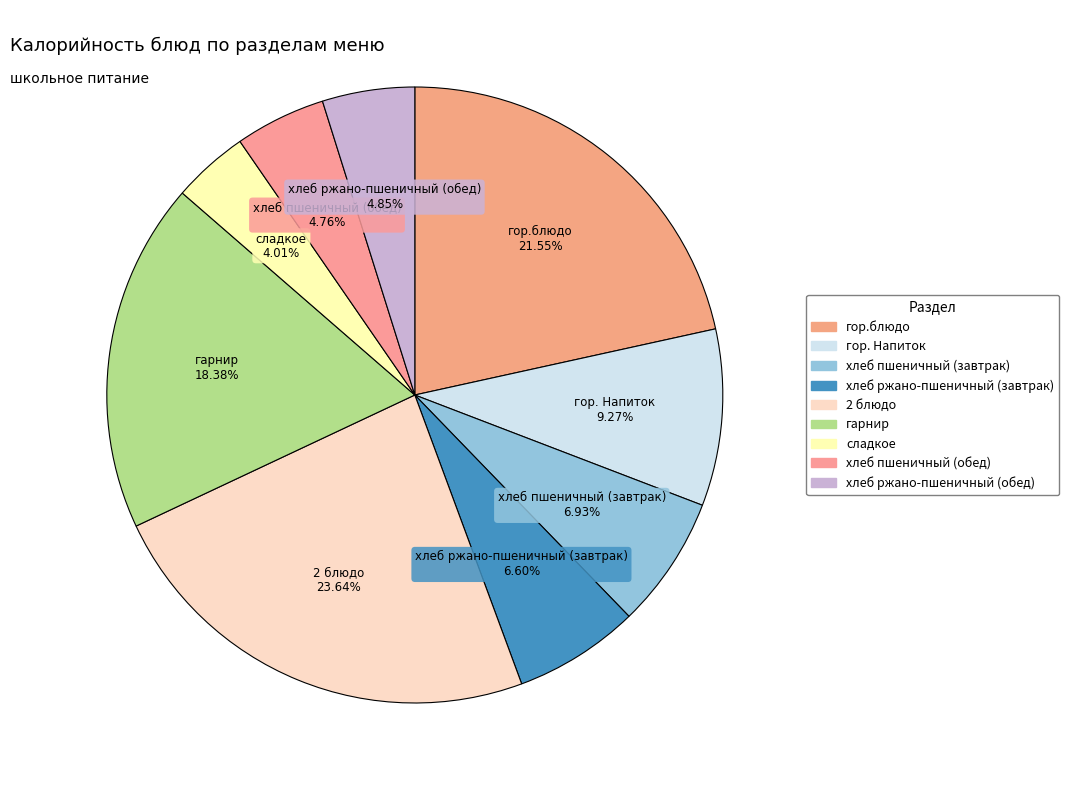

Count the number of slices in the pie.

9